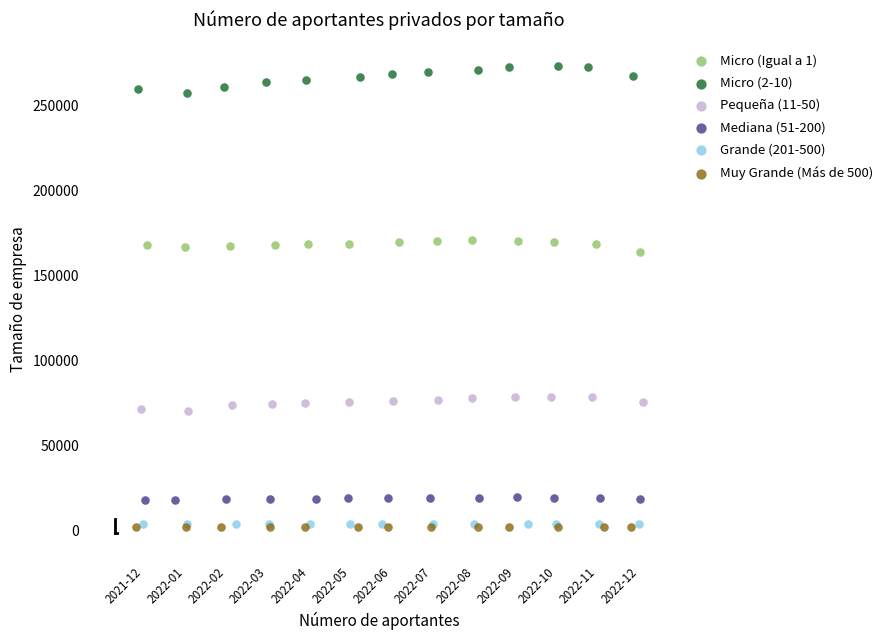

Which series contains the highest Y value?

Micro (2-10)